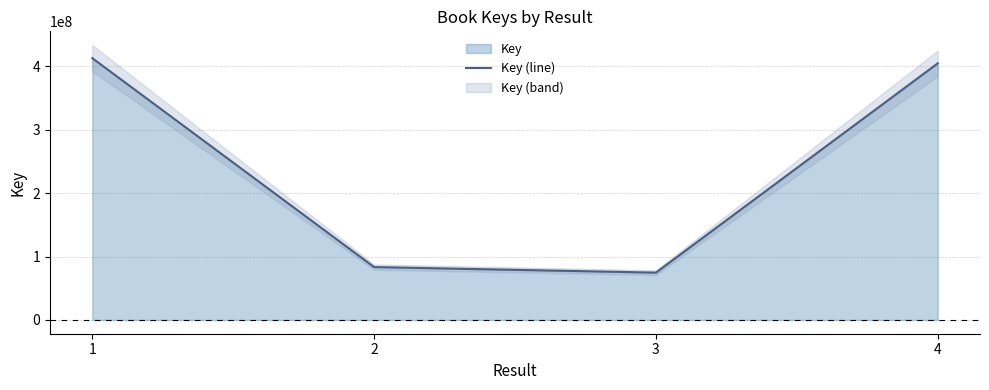

Rank the categories by value from lowest to highest.

3, 2, 4, 1